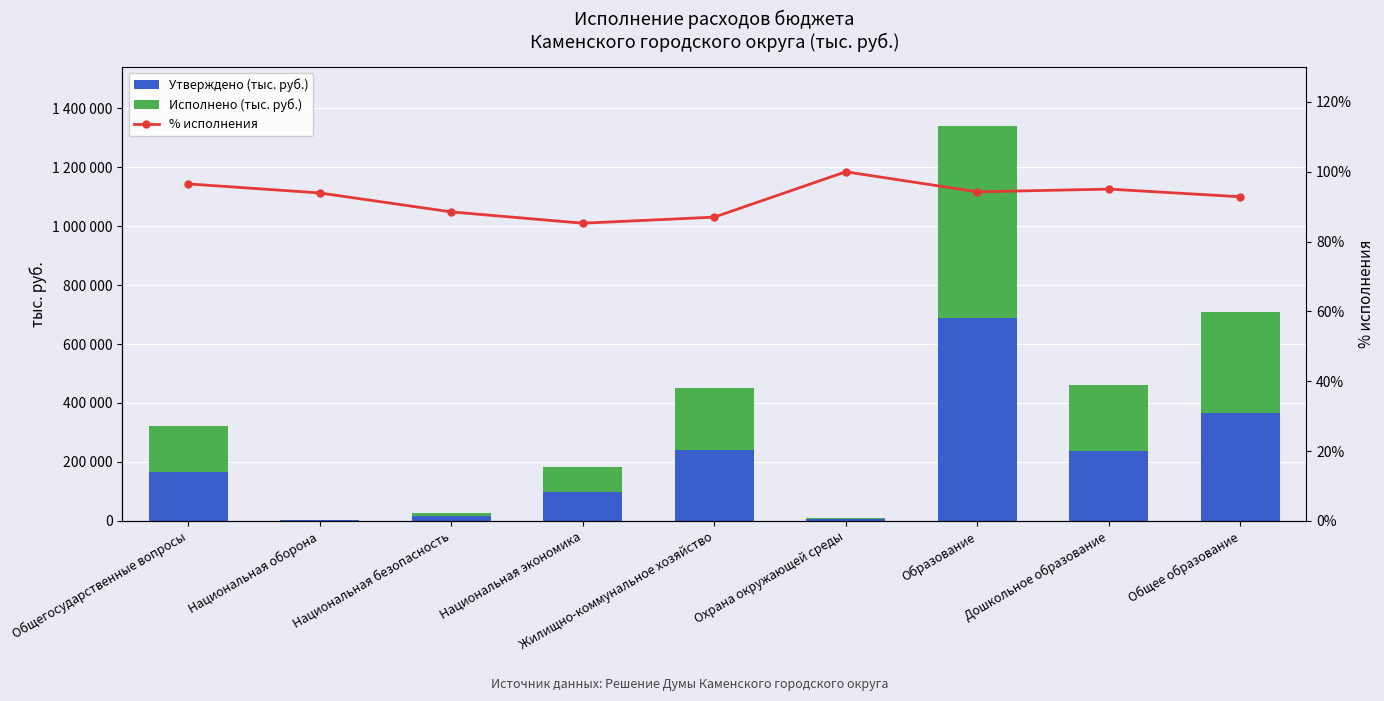

Which series has the widest spread of values?

Утверждено (тыс. руб.)